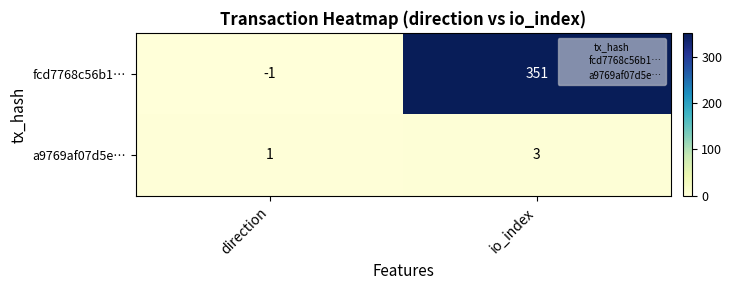

How many negative values does the fcd7768c56b1… series have?

1